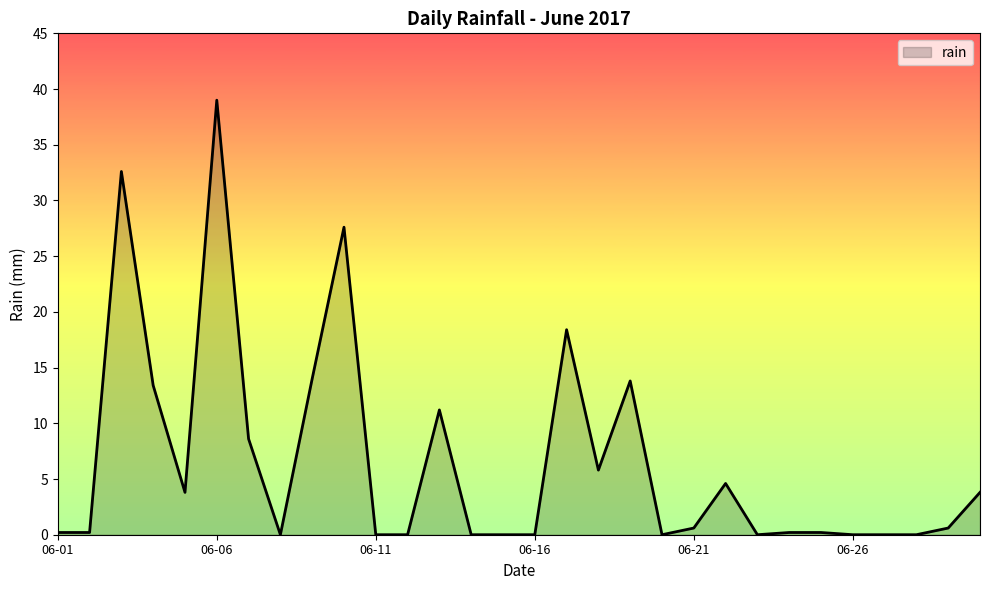

Reading left to right, list all the values displayed in this chart.

0.2	0.2	32.6	13.4	3.8	39.0	8.6	0.0	14.0	27.6	0.0	0.0	11.2	0.0	0.0	0.0	18.4	5.8	13.8	0.0	0.6	4.6	0.0	0.2	0.2	0.0	0.0	0.0	0.6	3.8